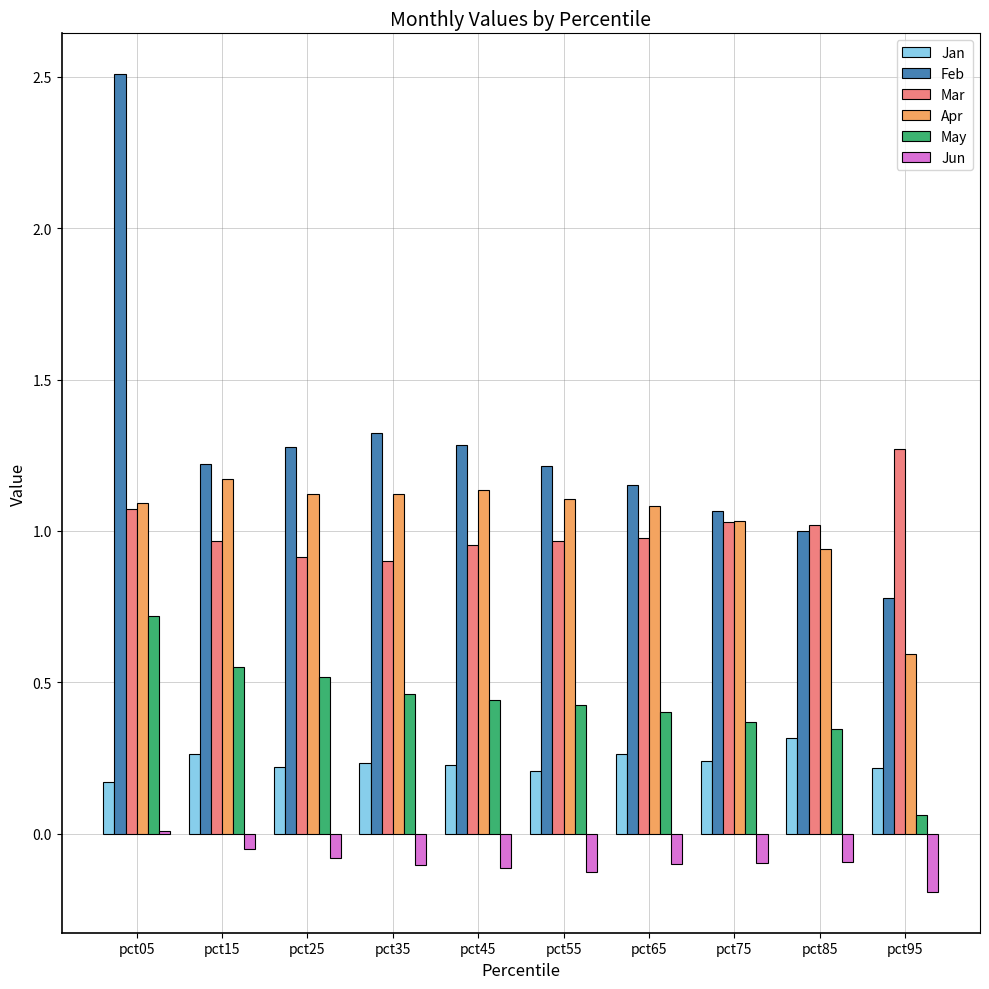

Does the chart contain stacked bars?

No